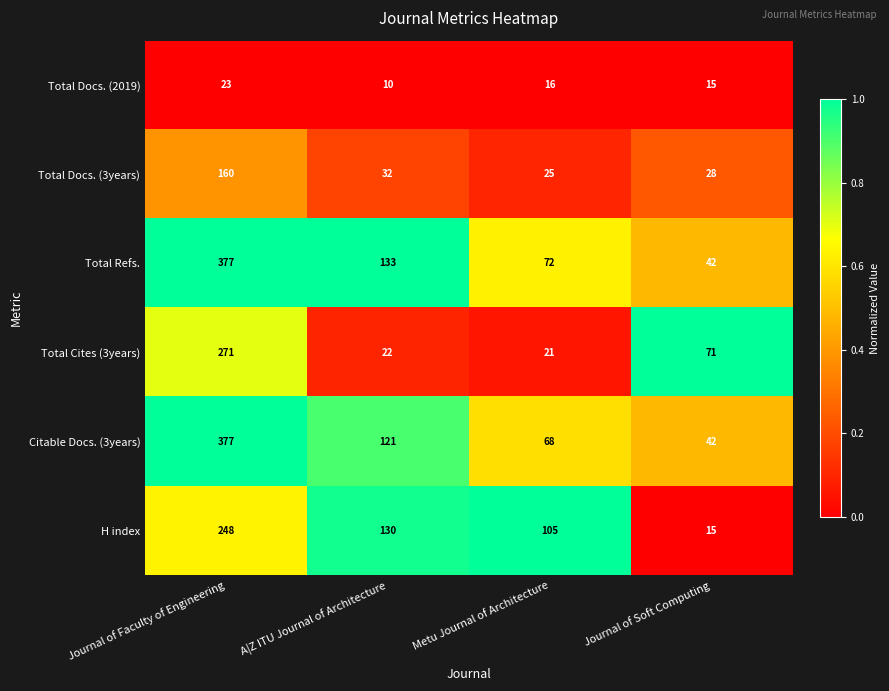

Which series changed the most between Metu Journal of Architecture and Journal of Soft Computing?

H index